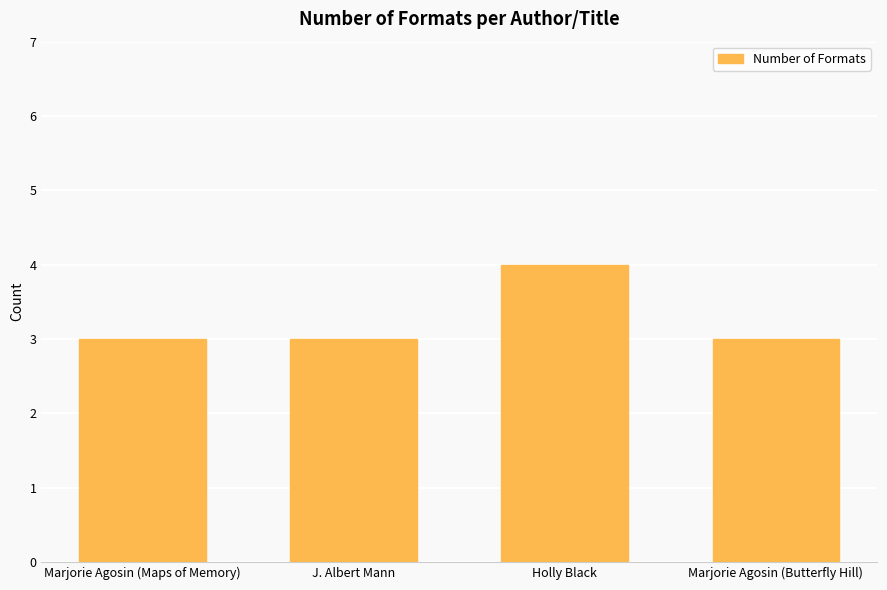

Which label corresponds to the largest value in the chart?

Holly Black